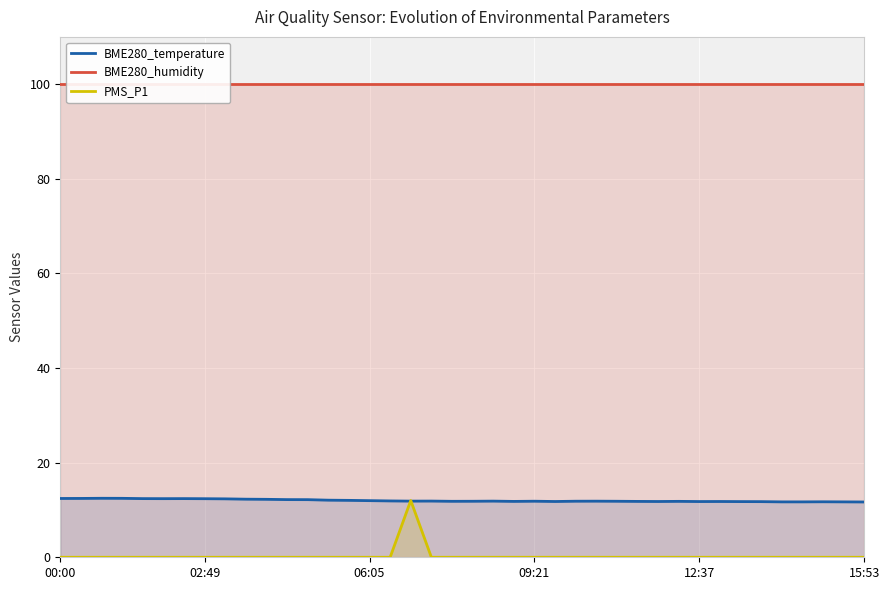

Does the chart display data point markers on the line(s)?

No